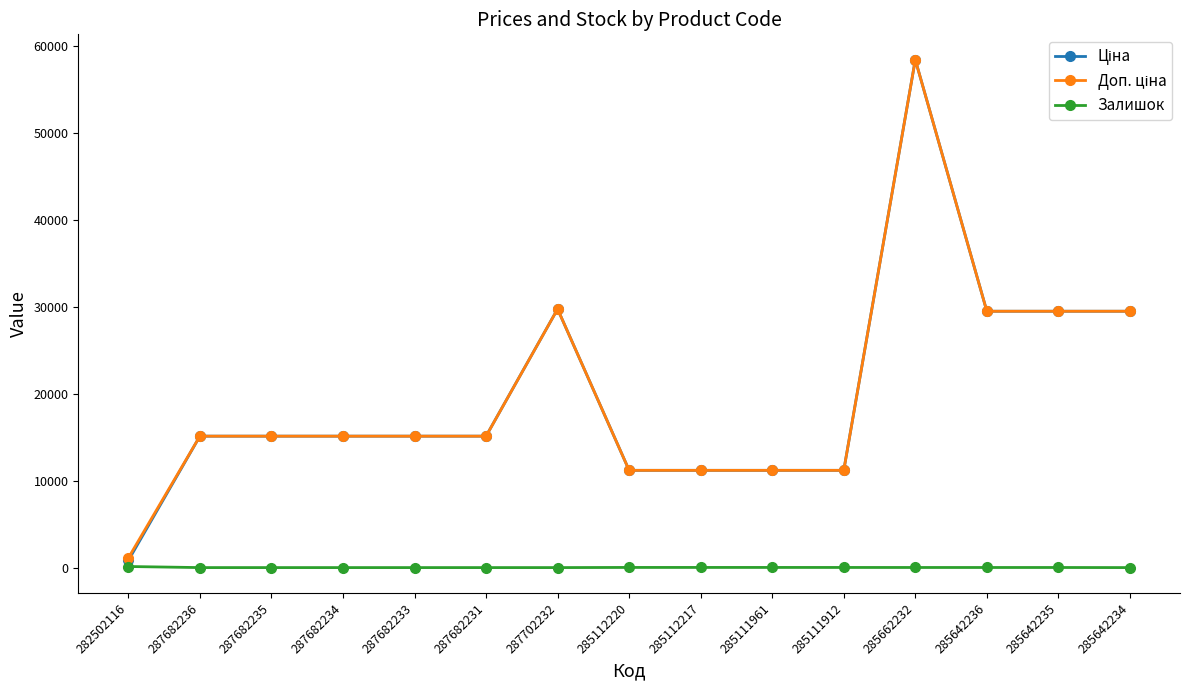

At how many categories does at least one series exceed 26246?

5